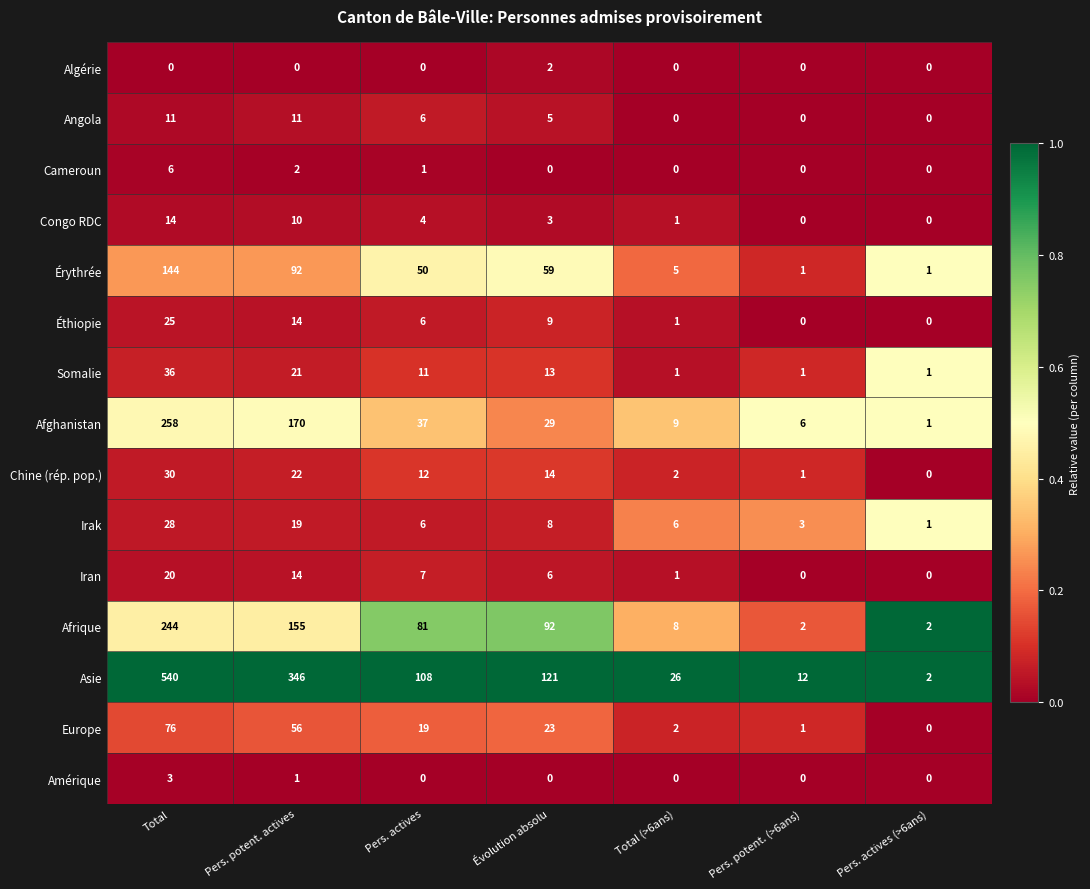

Between Évolution absolu and Pers. actives (>6ans), which series saw the biggest shift?

Asie